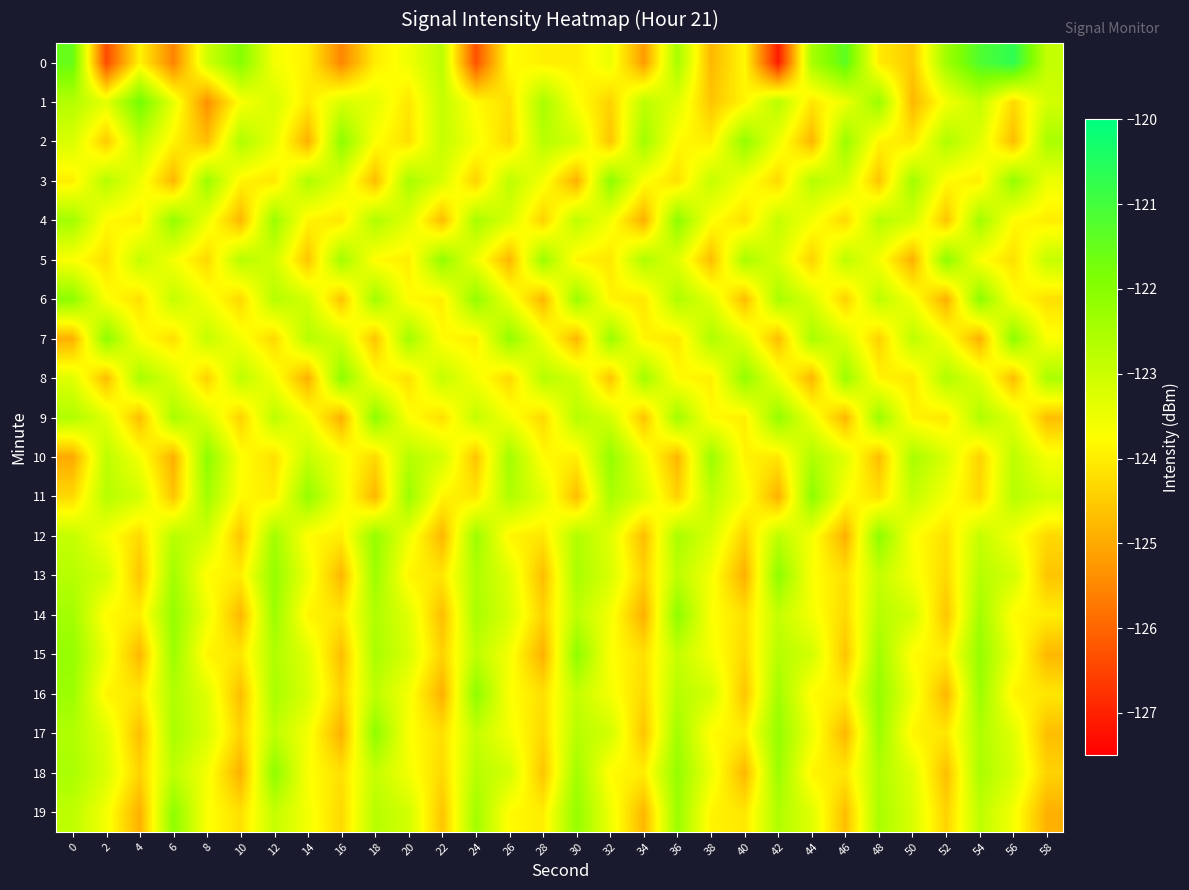

How many categories are shown in the chart?

30